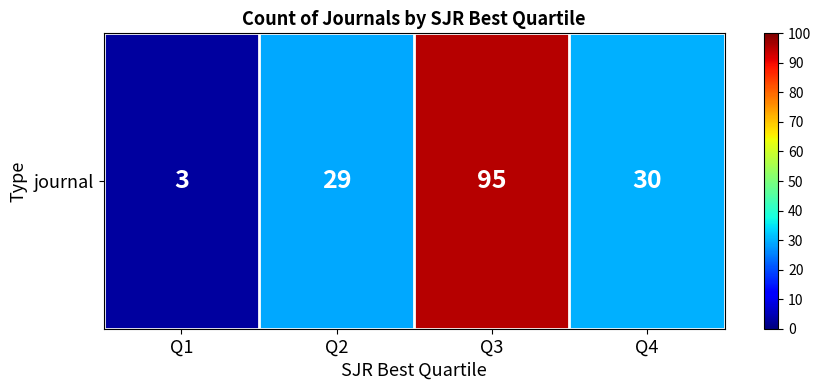

List the labels in order of value, largest first.

Q3, Q4, Q2, Q1